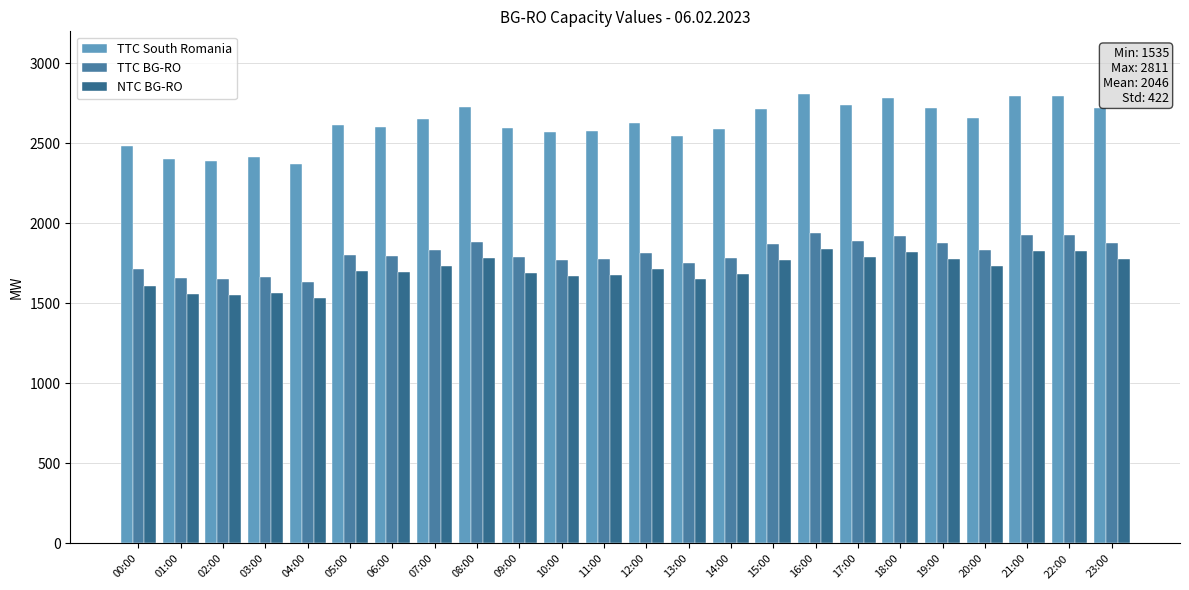

What is the sum of the NTC BG-RO values at 04:00 and 11:00?

3213